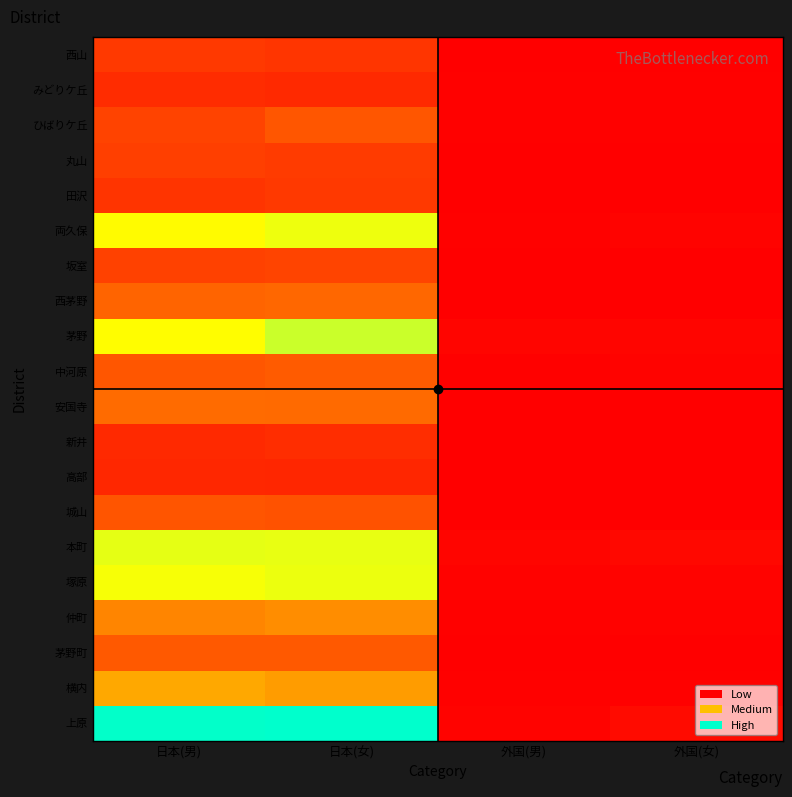

Reading left to right, what are all the values shown in this chart?

上原: 日本(男)=1435	日本(女)=1441	外国(男)=16	外国(女)=44
横内: 日本(男)=636	日本(女)=589	外国(男)=7	外国(女)=8
茅野町: 日本(男)=335	日本(女)=337	外国(男)=3	外国(女)=0
仲町: 日本(男)=501	日本(女)=534	外国(男)=6	外国(女)=10
塚原: 日本(男)=976	日本(女)=996	外国(男)=13	外国(女)=16
本町: 日本(男)=1008	日本(女)=1004	外国(男)=20	外国(女)=34
城山: 日本(男)=321	日本(女)=310	外国(男)=0	外国(女)=3
高部: 日本(男)=151	日本(女)=145	外国(男)=0	外国(女)=0
新井: 日本(男)=158	日本(女)=172	外国(男)=0	外国(女)=1
安国寺: 日本(男)=405	日本(女)=401	外国(男)=2	外国(女)=5
中河原: 日本(男)=325	日本(女)=346	外国(男)=7	外国(女)=15
茅野: 日本(男)=954	日本(女)=1059	外国(男)=21	外国(女)=23
西茅野: 日本(男)=379	日本(女)=391	外国(男)=4	外国(女)=4
坂室: 日本(男)=247	日本(女)=261	外国(男)=3	外国(女)=1
両久保: 日本(男)=946	日本(女)=992	外国(男)=6	外国(女)=15
田沢: 日本(男)=199	日本(女)=217	外国(男)=0	外国(女)=3
丸山: 日本(男)=240	日本(女)=226	外国(男)=1	外国(女)=2
ひばりケ丘: 日本(男)=254	日本(女)=324	外国(男)=7	外国(女)=8
みどりケ丘: 日本(男)=167	日本(女)=156	外国(男)=7	外国(女)=7
西山: 日本(男)=218	日本(女)=202	外国(男)=1	外国(女)=1